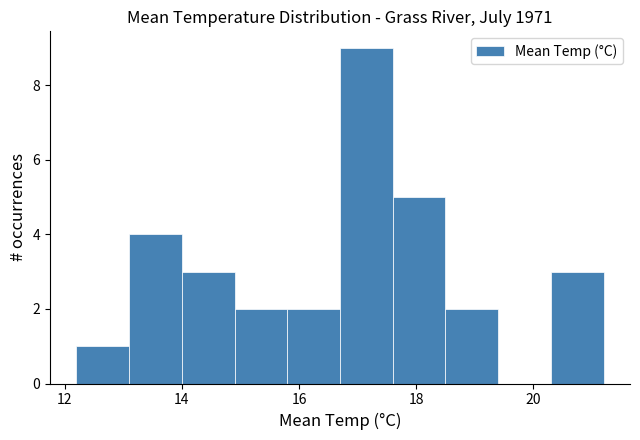

How tall is the bar that spans 12.2 to 13.1 on the x-axis? Neither the bar edges nor the heights are printed on the chart, so give them approximately, as read against the axes.

1